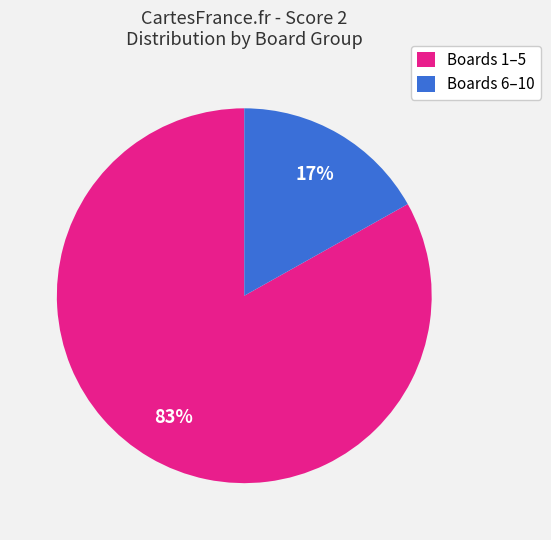

Which slice is the largest?

Boards 1–5